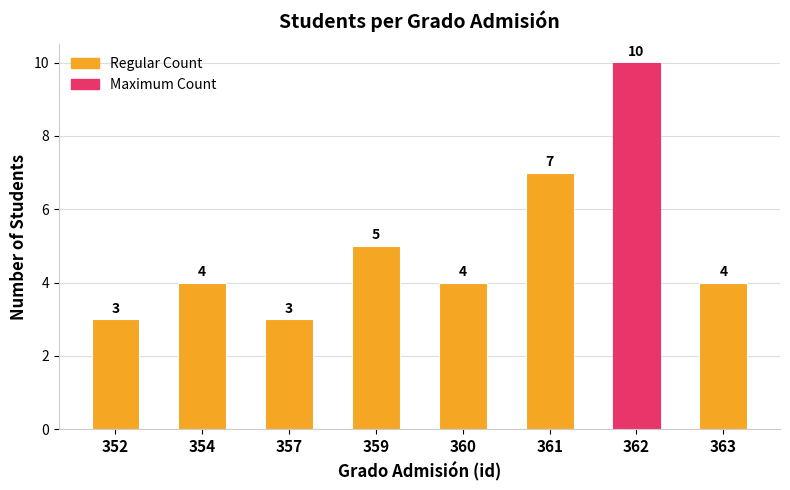

Reading left to right, what are all the values shown in this chart?

3	4	3	5	4	7	10	4